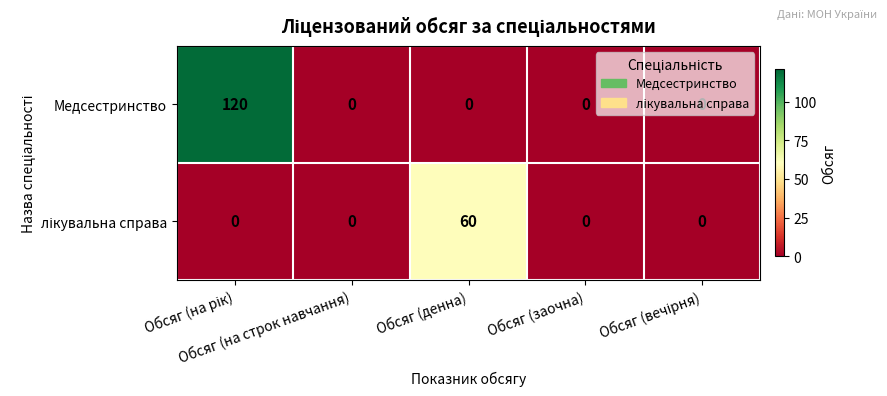

Which series has the largest range (max minus min)?

Медсестринство